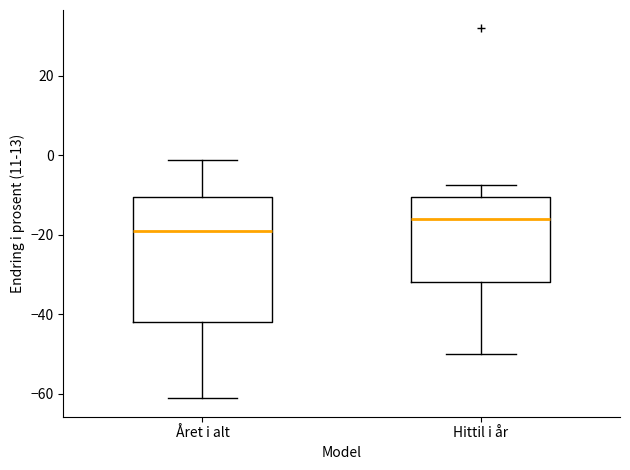

Where is the lower edge of the box for Hittil i år on the y-axis? The values are not printed on the chart, so give them approximately, as read against the axis.

-32